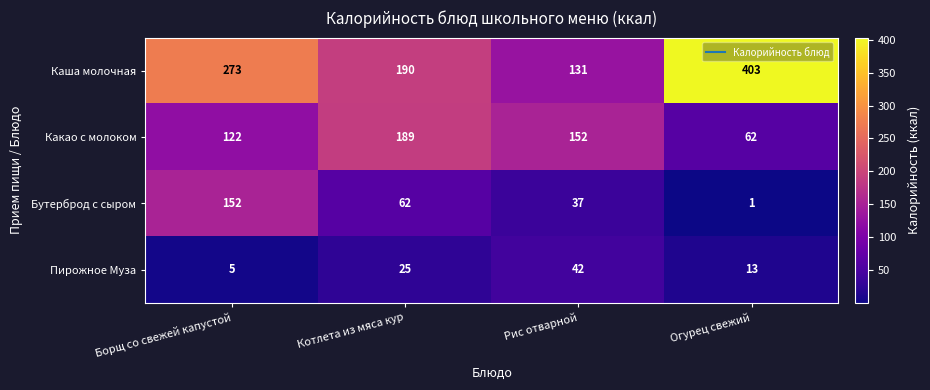

What value does the Какао с молоком series have at Огурец свежий?

62